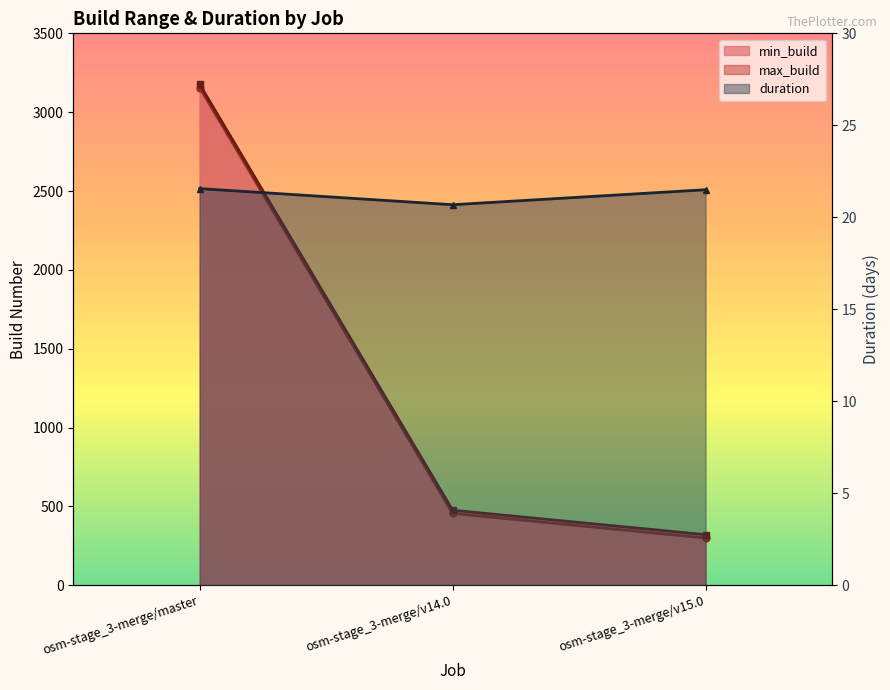

Reading left to right, transcribe all the data shown in this chart.

min_build: osm-stage_3-merge/master=3155.0	osm-stage_3-merge/v14.0=456.0	osm-stage_3-merge/v15.0=300.0
max_build: osm-stage_3-merge/master=3176.0	osm-stage_3-merge/v14.0=476.0	osm-stage_3-merge/v15.0=321.0
duration: osm-stage_3-merge/master=21.6	osm-stage_3-merge/v14.0=20.7	osm-stage_3-merge/v15.0=21.5